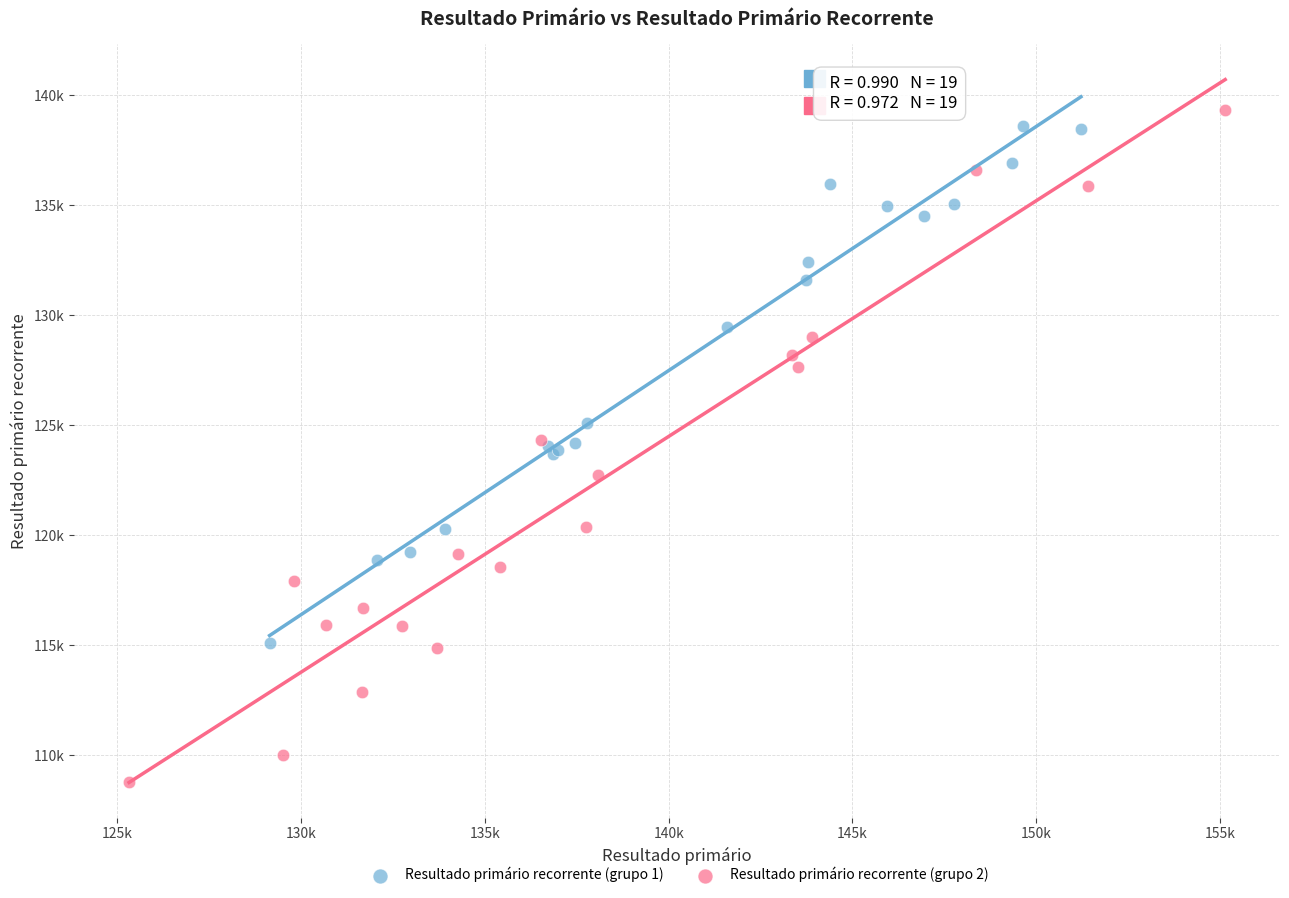

Which series has the widest spread of Y values?

Resultado primário recorrente (grupo 2)